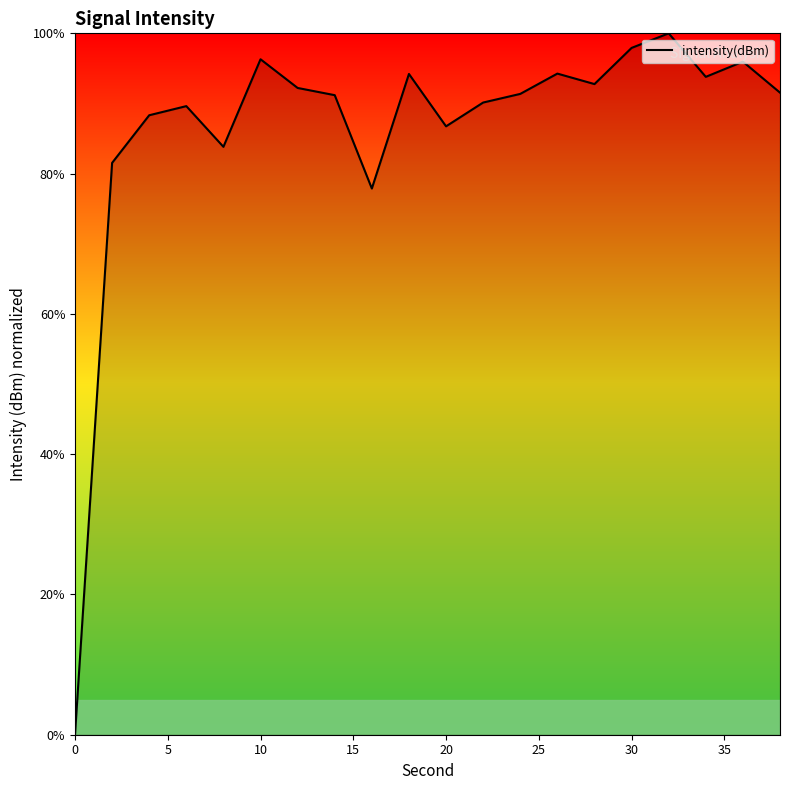

What is the difference between the maximum and minimum values?

100.0